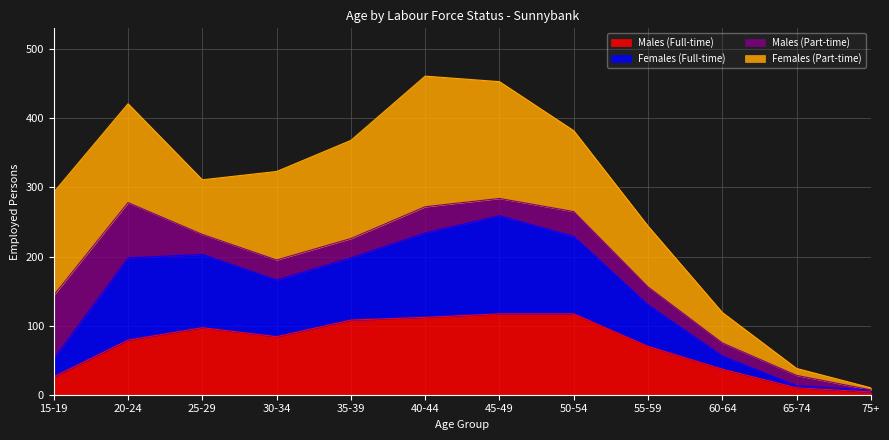

List the labels in order of Males (Full-time) value, smallest first.

75+, 65-74, 15-19, 60-64, 55-59, 20-24, 30-34, 25-29, 35-39, 40-44, 45-49, 50-54